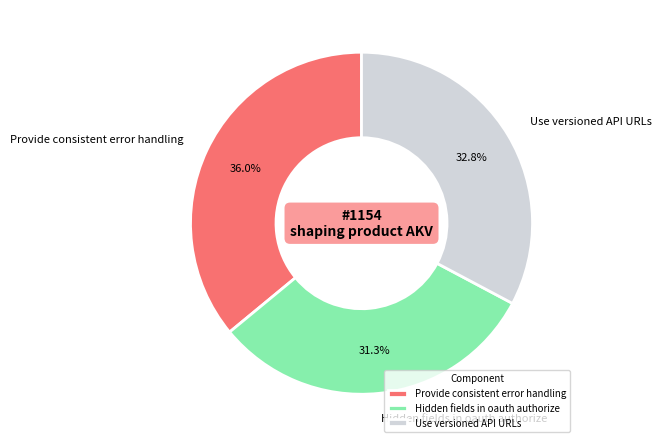

Rank the categories by value from lowest to highest.

Hidden fields in oauth authorize, Use versioned API URLs, Provide consistent error handling